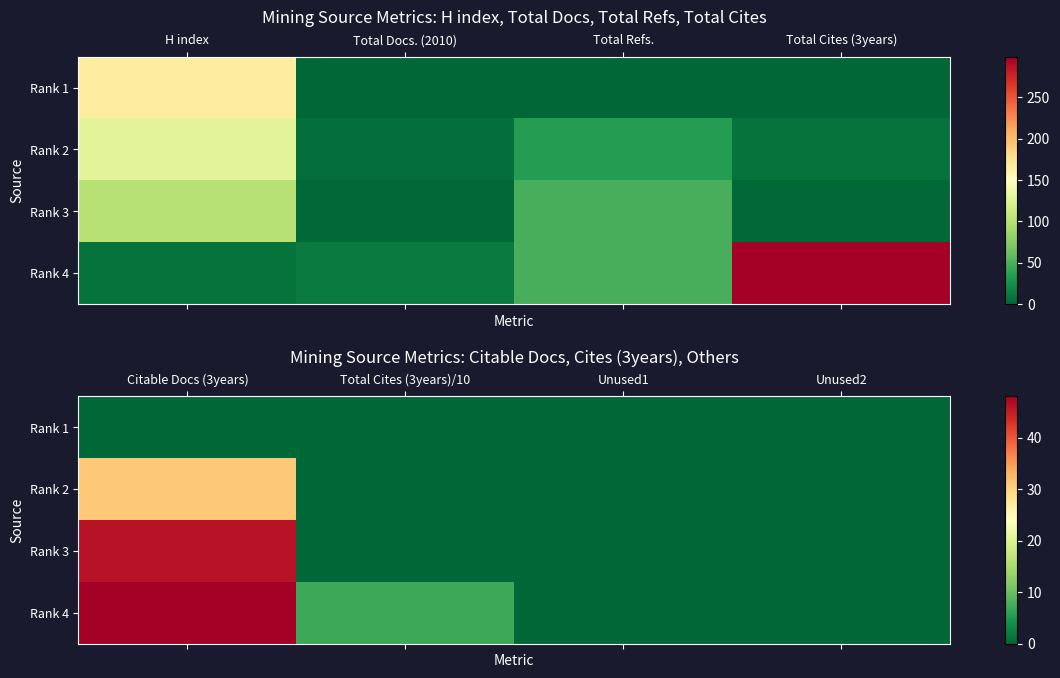

Which series has the widest spread of values?

Rank 4